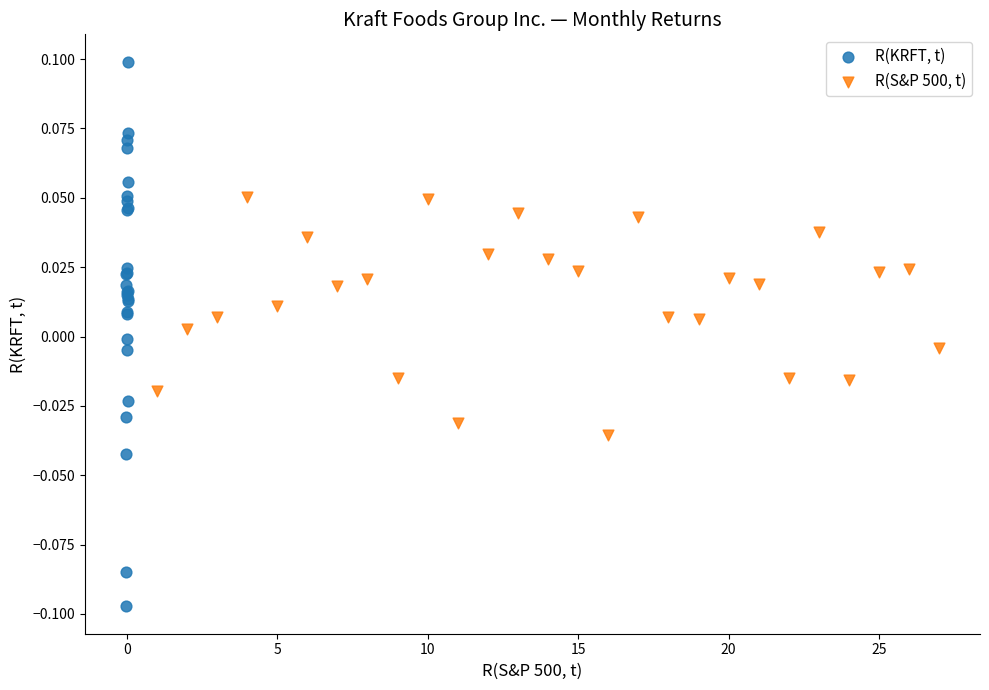

Which series has the largest Y range (max minus min)?

R(KRFT, t)